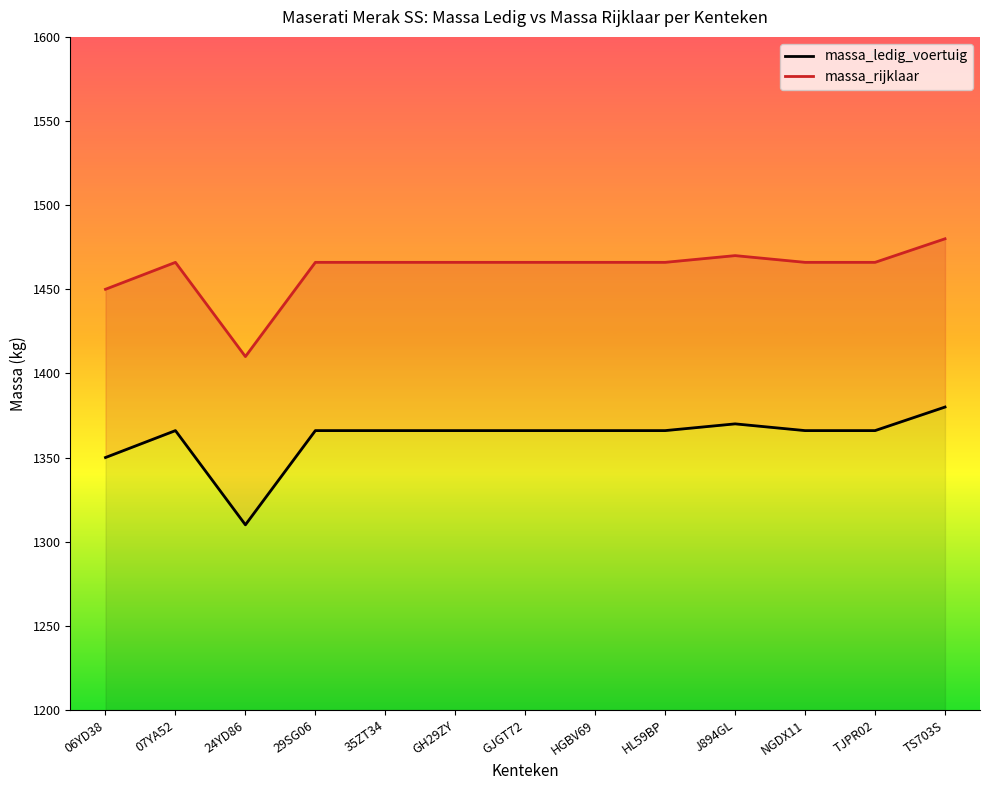

At which category does massa_rijklaar reach its first local valley?

24YD86